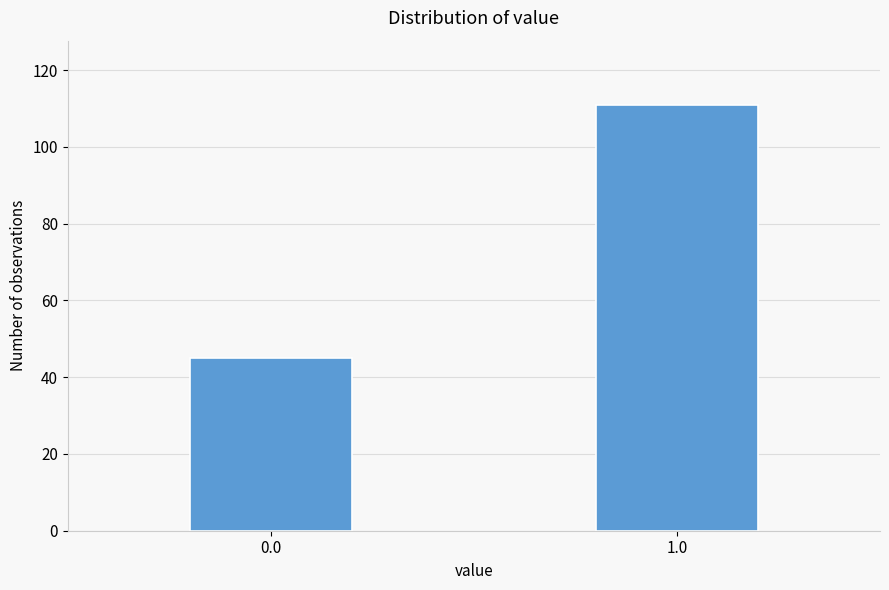

Reading left to right, what are all the values shown in this chart?

0.0=45	1.0=111